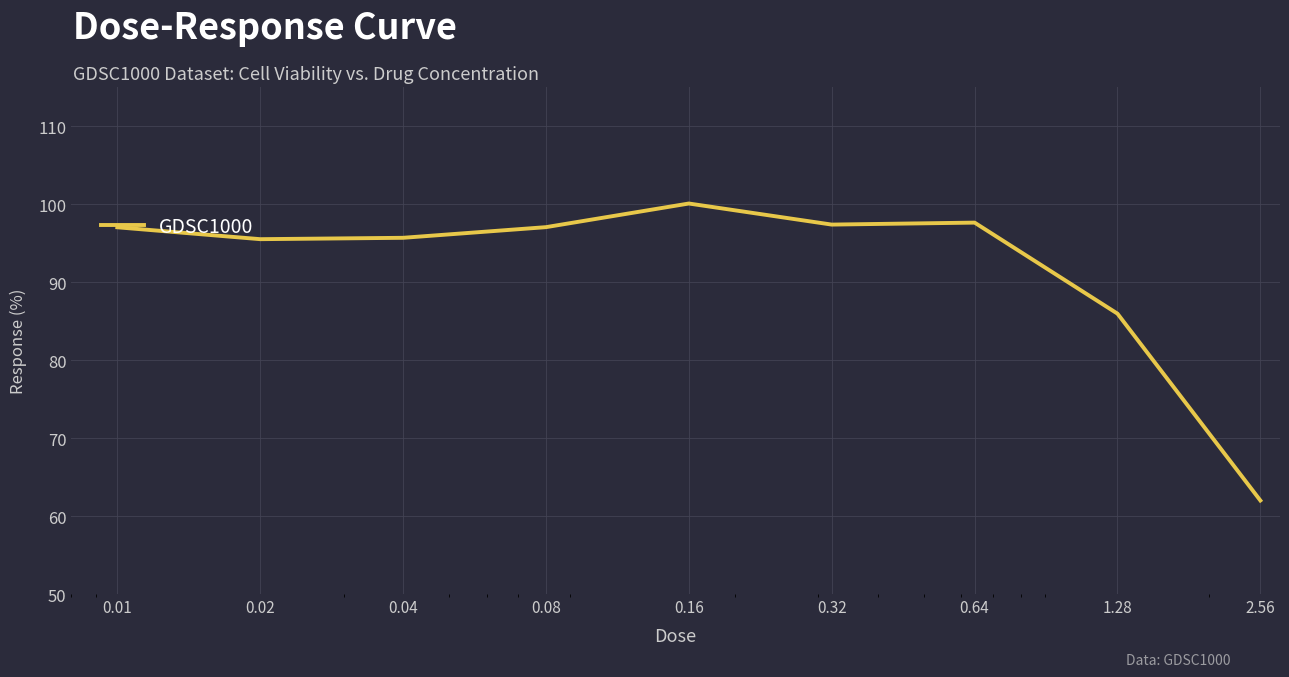

How many values are below 97?

4